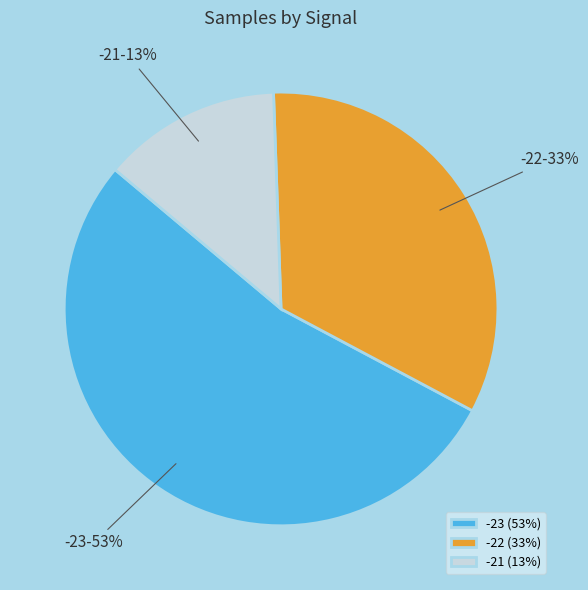

To the nearest percent, what percentage of the pie is -21?

13%